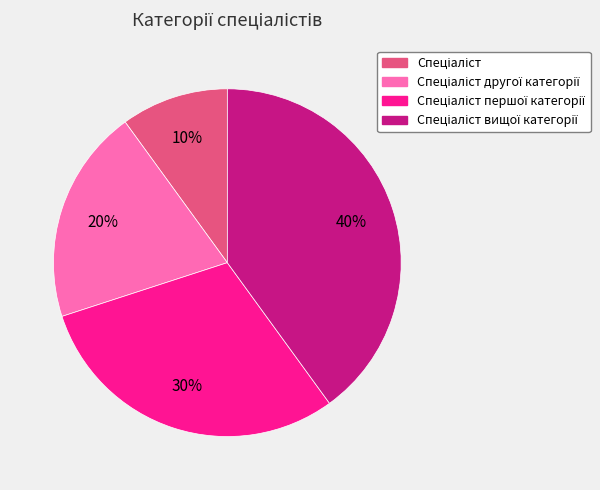

Is there any slice that represents more than half of the pie?

No